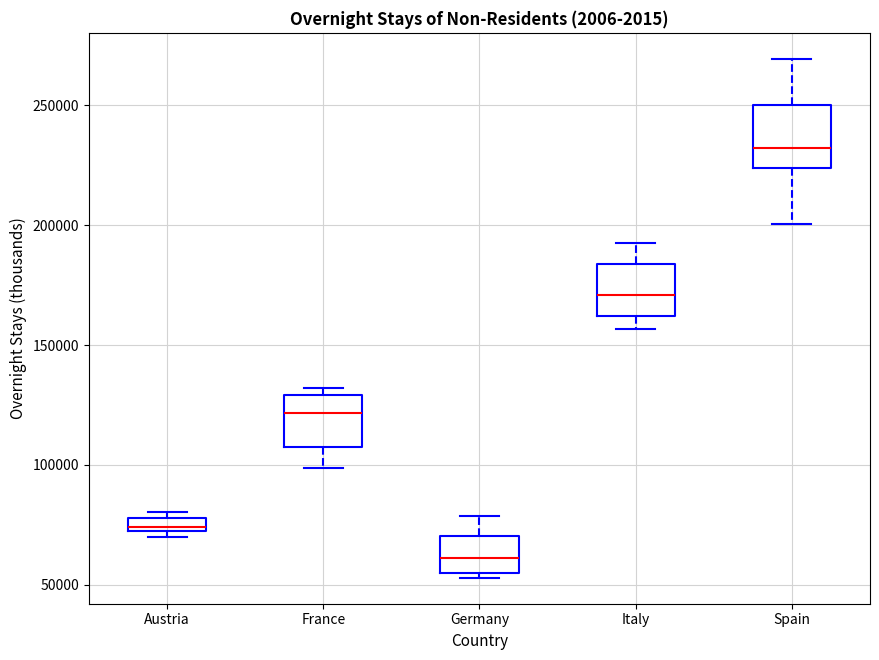

Which box has the highest median line?

Spain